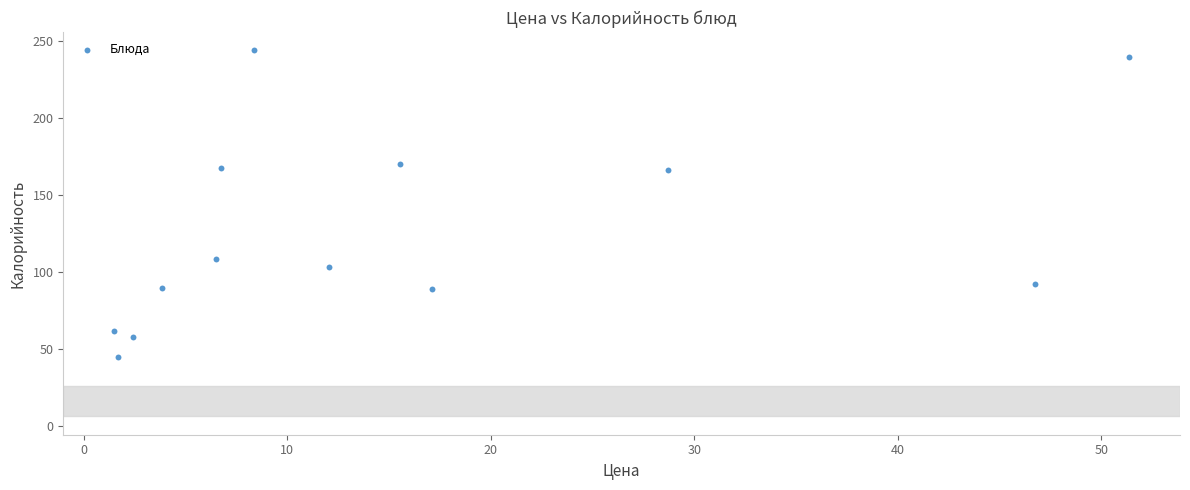

What is the range of Y values (max minus min)?

199.3